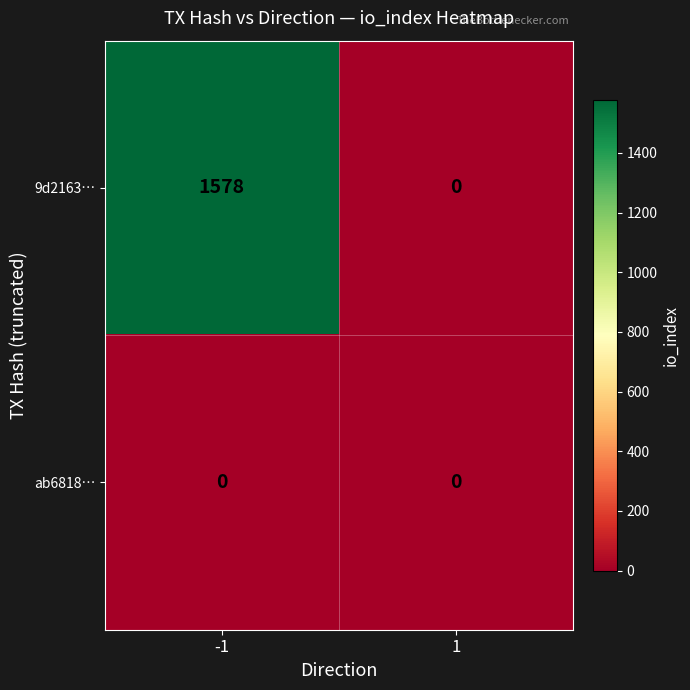

Rank the series at -1 from lowest to highest value.

ab6818…, 9d2163…